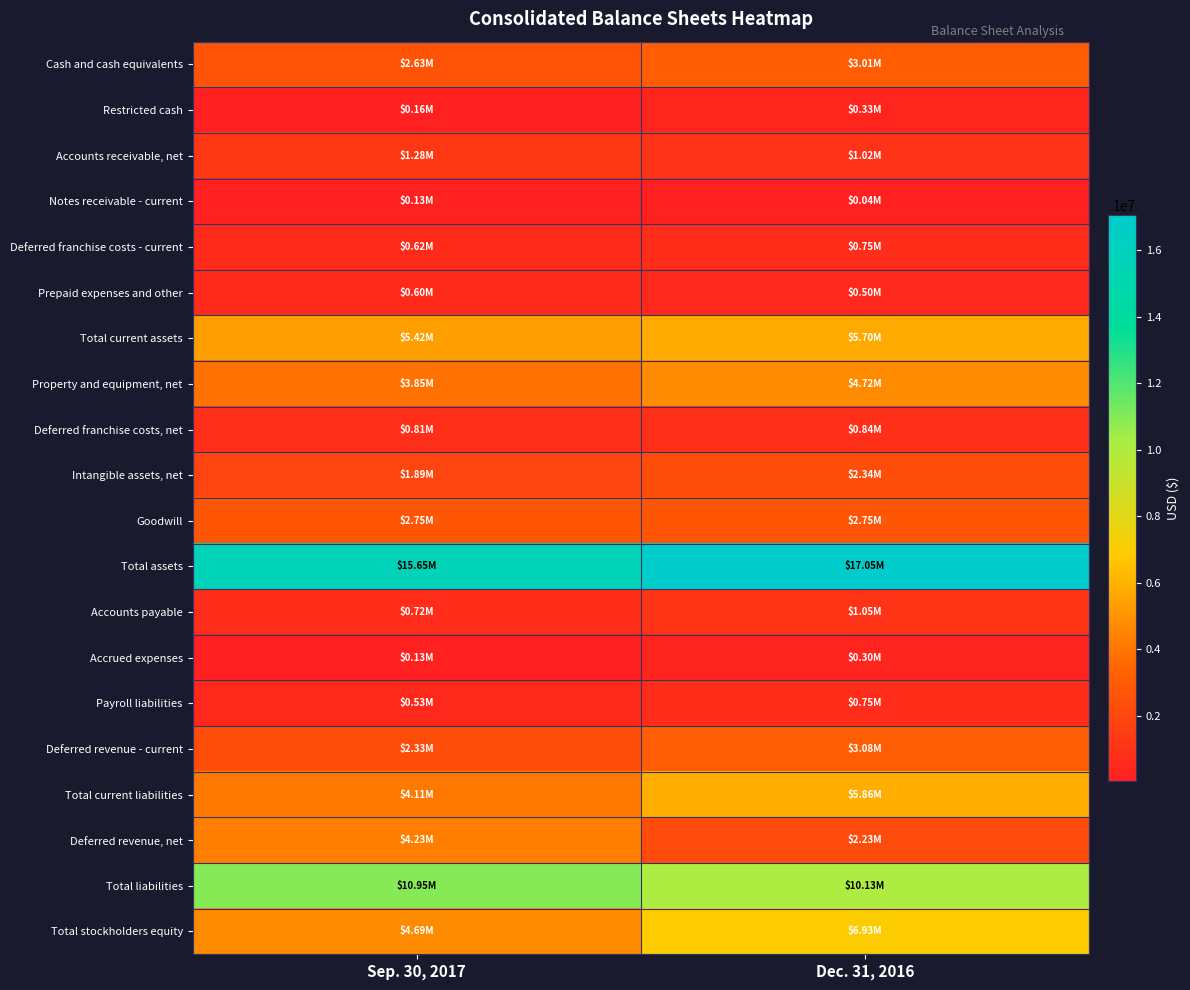

At Dec. 31, 2016, list the series in order from largest to smallest.

Total assets, Total liabilities, Total stockholders equity, Total current liabilities, Total current assets, Property and equipment, net, Deferred revenue - current, Cash and cash equivalents, Goodwill, Intangible assets, net, Deferred revenue, net, Accounts payable, Accounts receivable, net, Deferred franchise costs, net, Payroll liabilities, Deferred franchise costs - current, Prepaid expenses and other, Restricted cash, Accrued expenses, Notes receivable - current